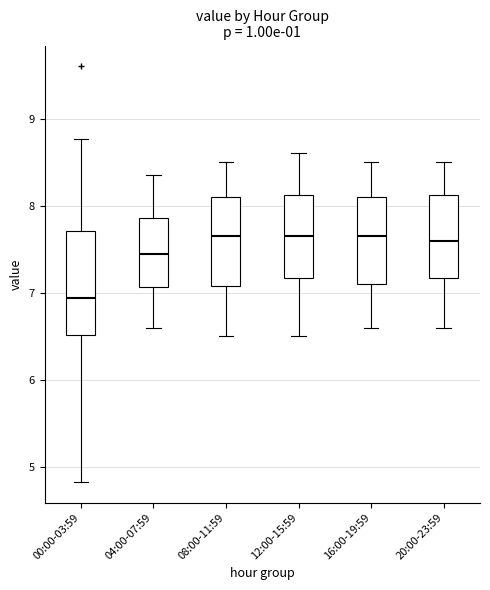

Where does the median line of the box for 16:00-19:59 sit on the y-axis? The values are not printed on the chart, so give them approximately, as read against the axis.

7.7